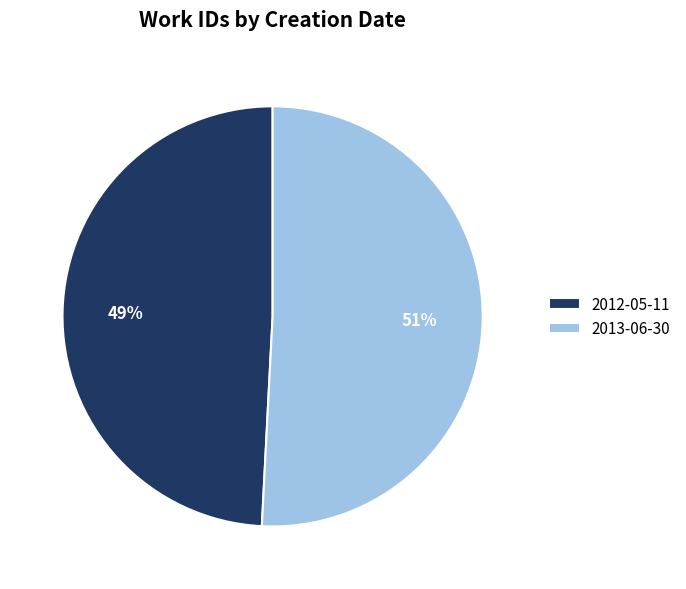

What is the smallest slice in the pie chart?

2012-05-11